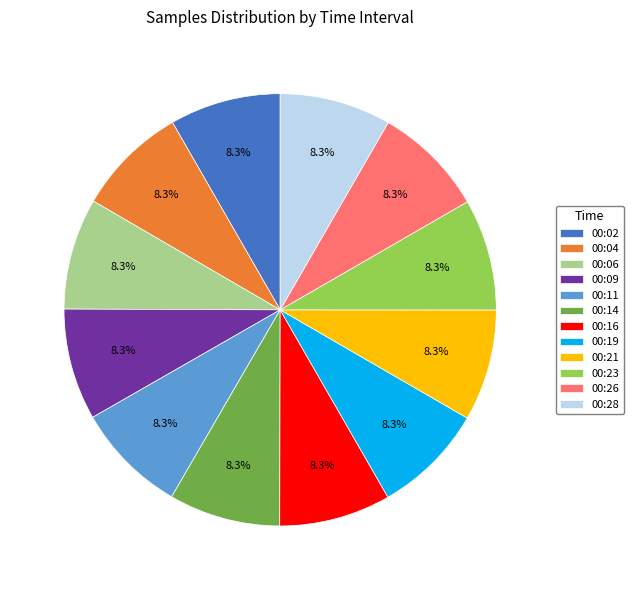

True or false: 00:26 accounts for 8% of the total.

True